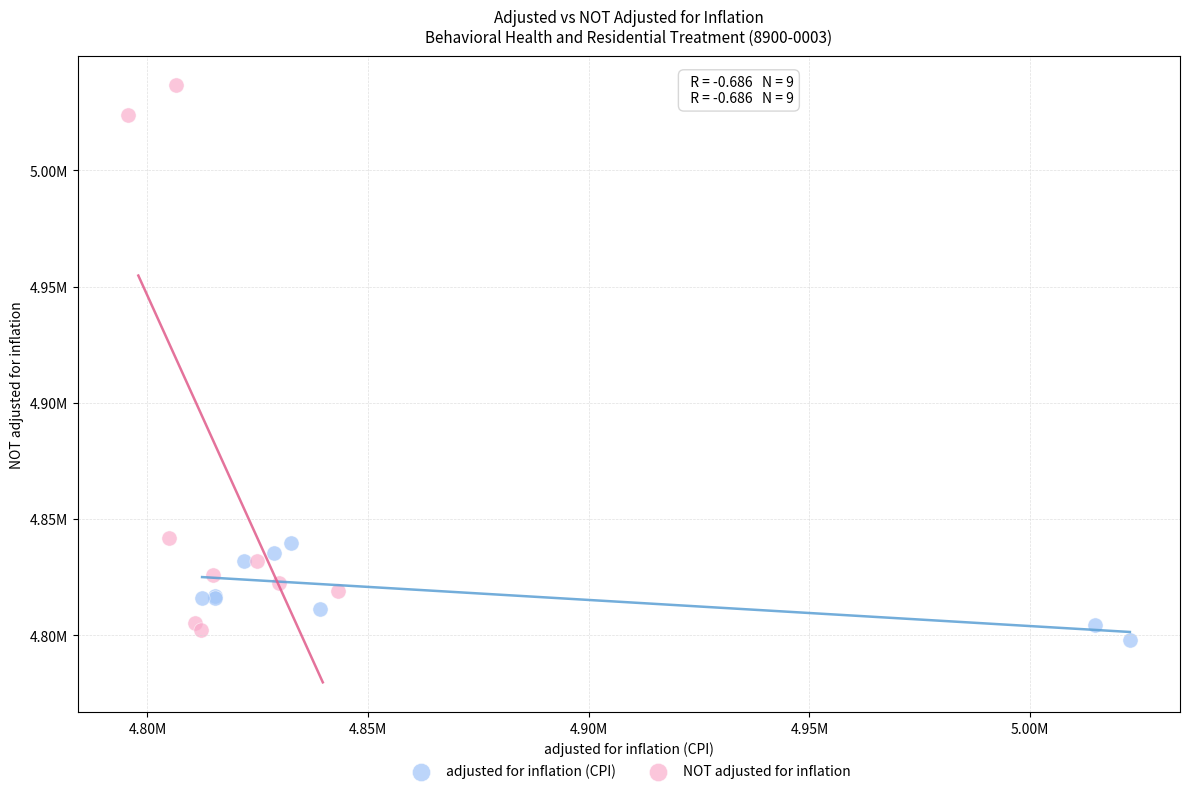

Which series has the widest spread of Y values?

NOT adjusted for inflation